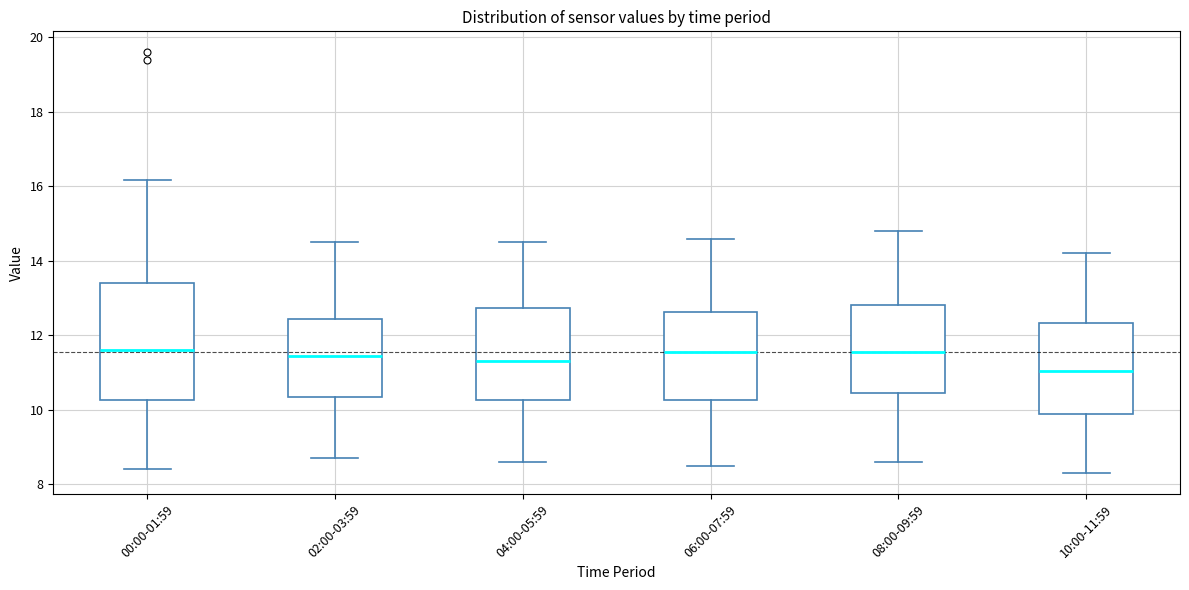

Reading left to right, read every box against the y-axis: the position of its median line, the range the box covers, and the ends of its whiskers. The values are not printed on the chart, so give them approximately, as read against the axis.

00:00-01:59: median 11.6, box 10.2 to 13.4, whiskers 8.4 to 16.2
02:00-03:59: median 11.4, box 10.4 to 12.4, whiskers 8.8 to 14.6
04:00-05:59: median 11.4, box 10.2 to 12.8, whiskers 8.6 to 14.6
06:00-07:59: median 11.6, box 10.2 to 12.6, whiskers 8.6 to 14.6
08:00-09:59: median 11.6, box 10.4 to 12.8, whiskers 8.6 to 14.8
10:00-11:59: median 11.0, box 9.8 to 12.4, whiskers 8.4 to 14.2